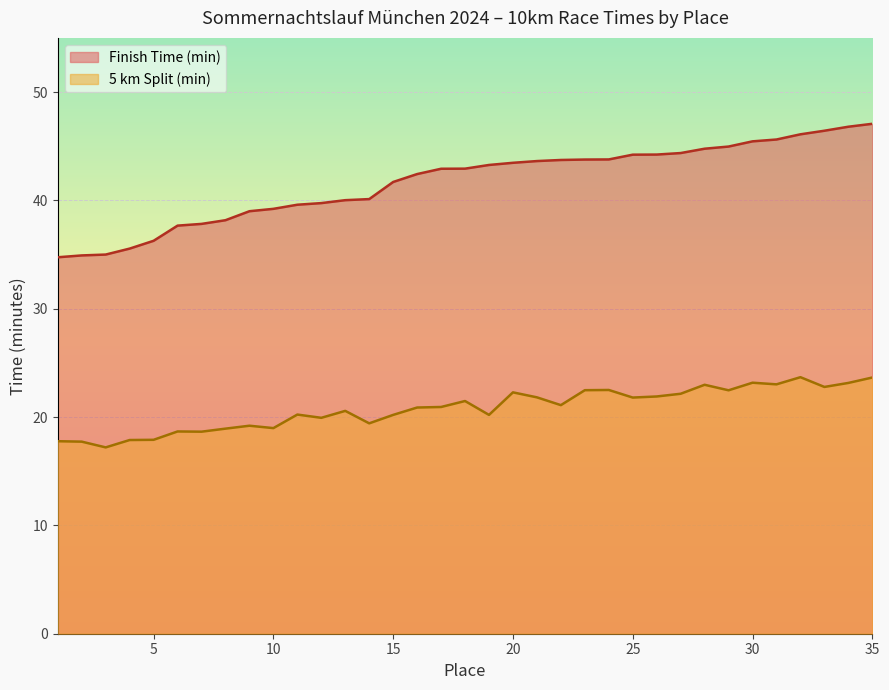

The value of 5 km Split (min) at 18 is 28.1. True or false?

False